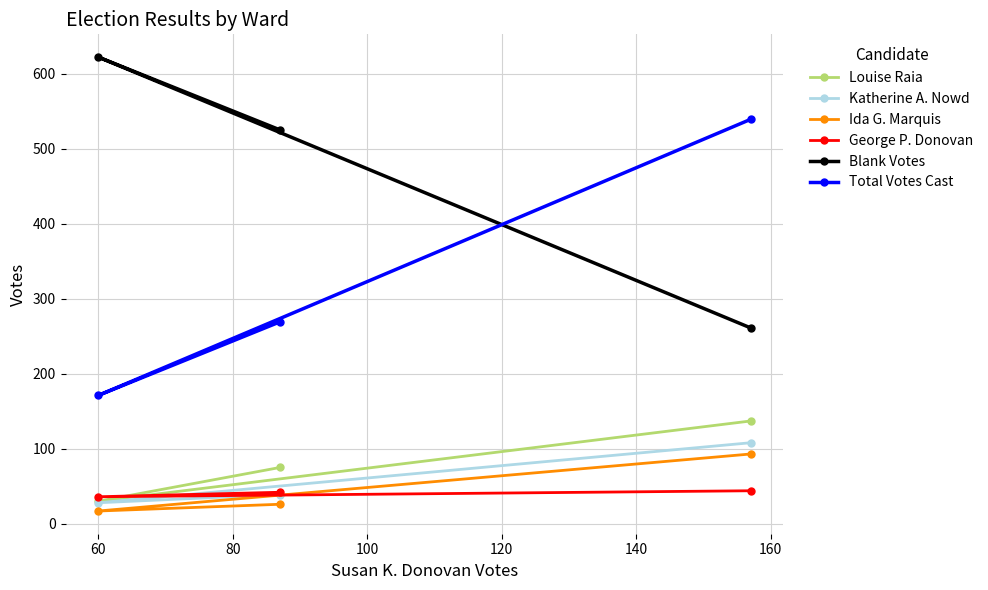

What is the difference between the maximum and minimum values in the Louise Raia series?

107